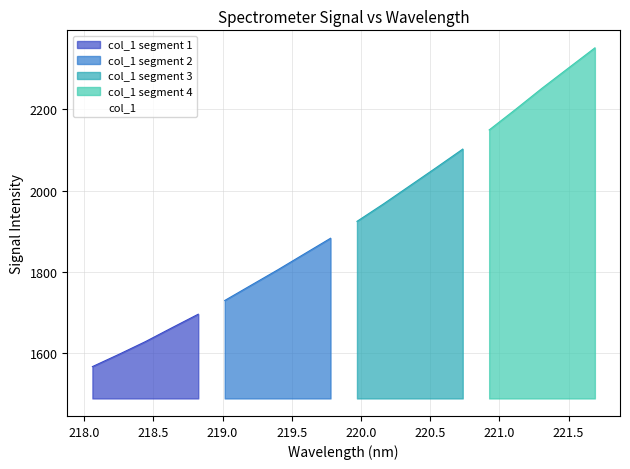

What is the difference between the values at 221.1174 and 221.6902?

151.2